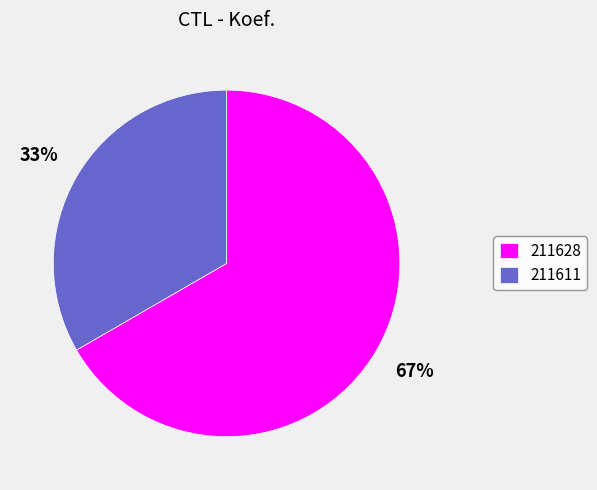

Rank the categories by value from lowest to highest.

211611, 211628